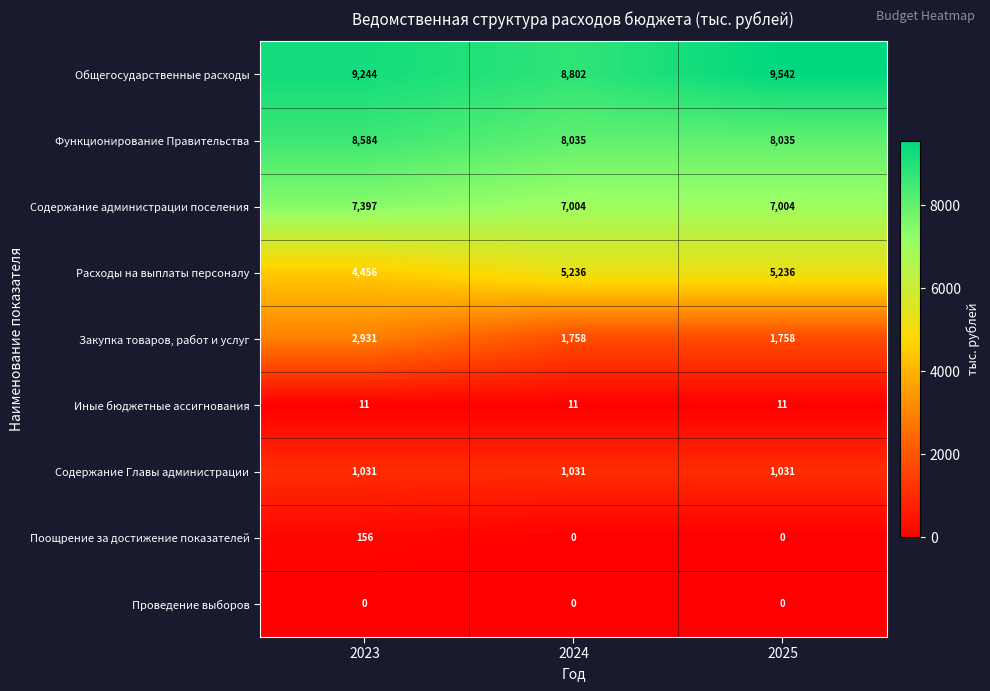

Reading left to right, extract all data points from this chart.

Общегосударственные расходы: 2023=9244	2024=8802	2025=9542
Функционирование Правительства: 2023=8584	2024=8035	2025=8035
Содержание администрации поселения: 2023=7397	2024=7004	2025=7004
Расходы на выплаты персоналу: 2023=4456	2024=5236	2025=5236
Закупка товаров, работ и услуг: 2023=2931	2024=1758	2025=1758
Иные бюджетные ассигнования: 2023=11	2024=11	2025=11
Содержание Главы администрации: 2023=1031	2024=1031	2025=1031
Поощрение за достижение показателей: 2023=156	2024=0	2025=0
Проведение выборов: 2023=0	2024=0	2025=0